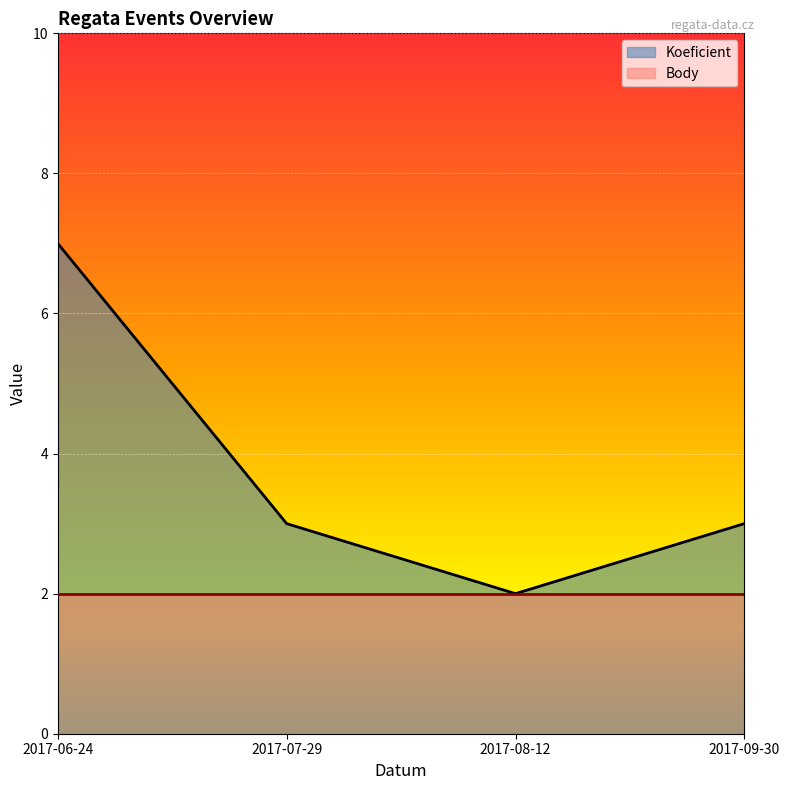

Where is the first local minimum?

2017-08-12